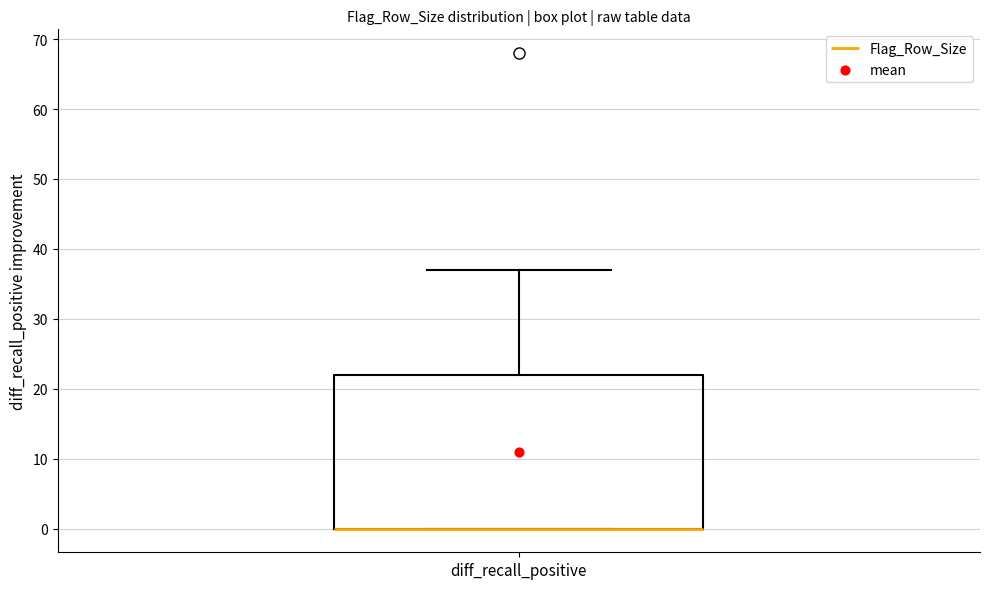

Read this box plot against the y-axis: the position of the median line, the range covered by the box, and the ends of both whiskers. The values are not printed on the chart, so give them approximately, as read against the axis.

median 0 (drawn on the box's lower edge), box 0 to 22, whiskers 0 to 37